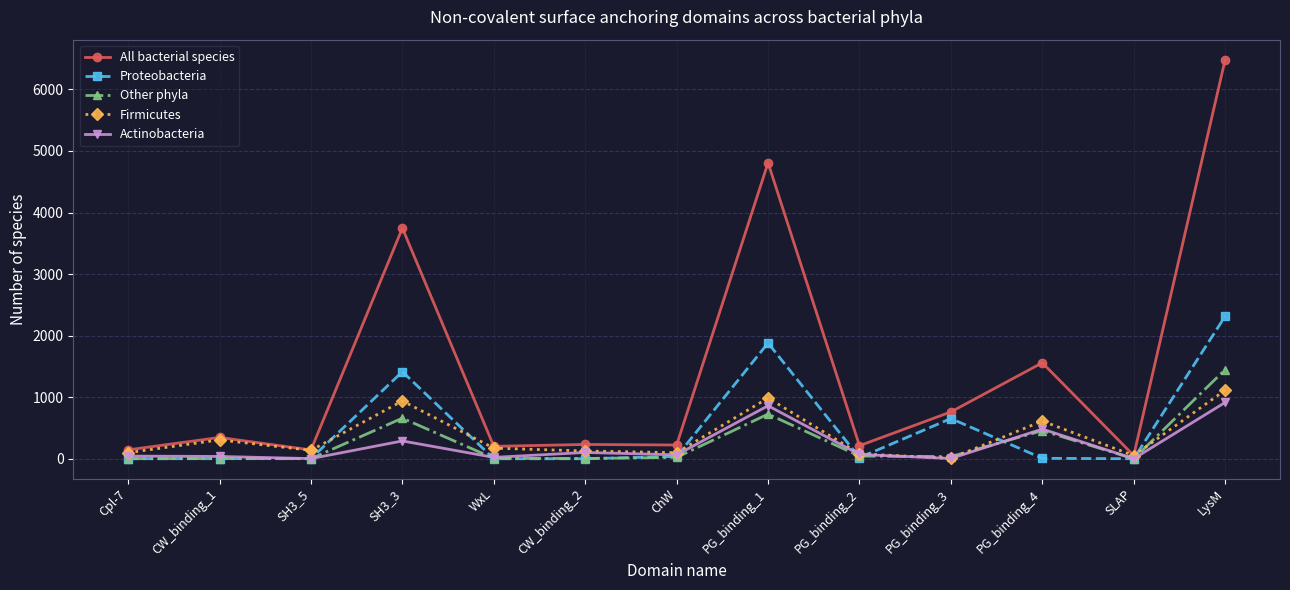

What is the label of the 2nd point from the right?

SLAP